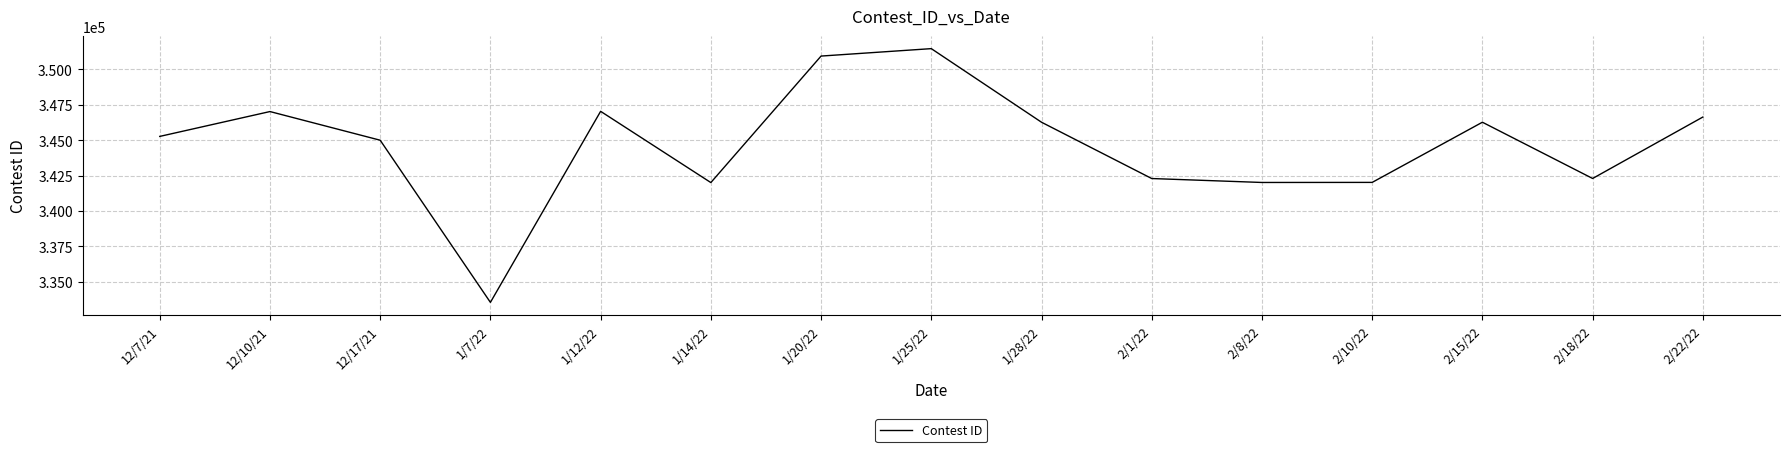

What value does the data have at 1/25/22?

351469